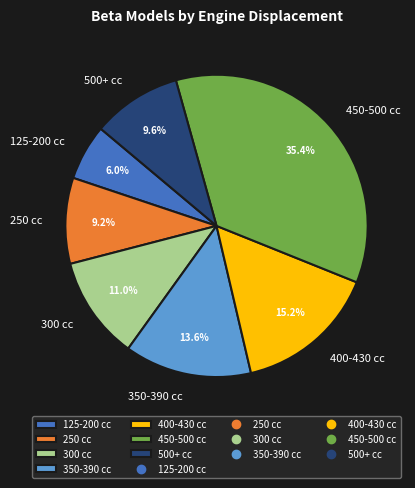

Which has a higher value, 400-430 cc or 250 cc?

400-430 cc